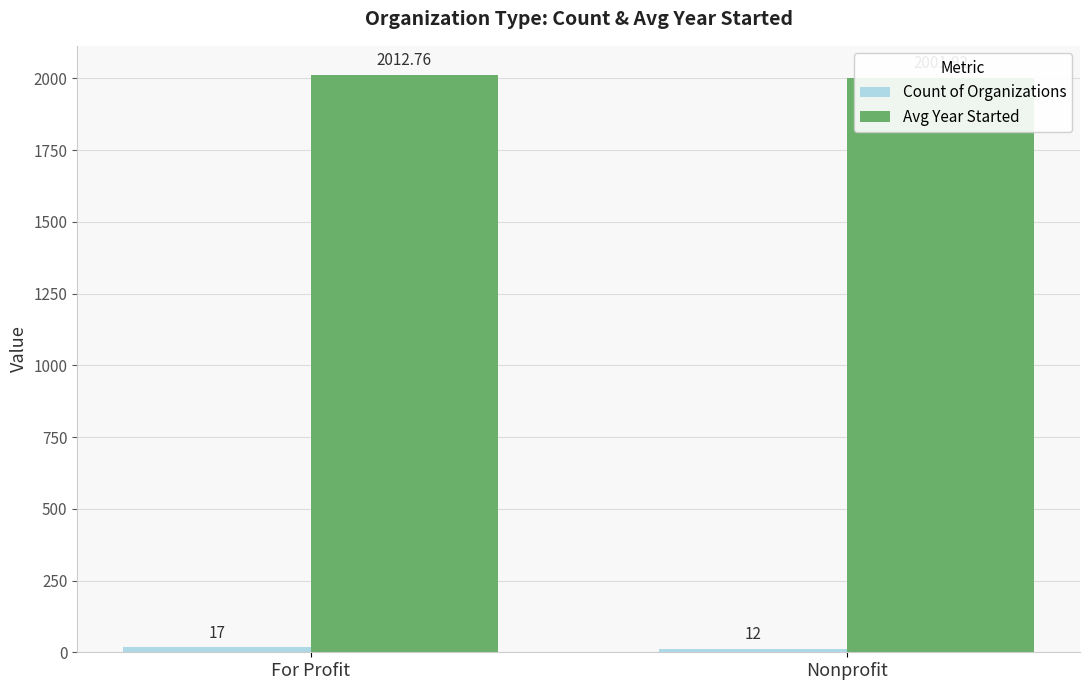

How many data points in Count of Organizations are less than 17?

1